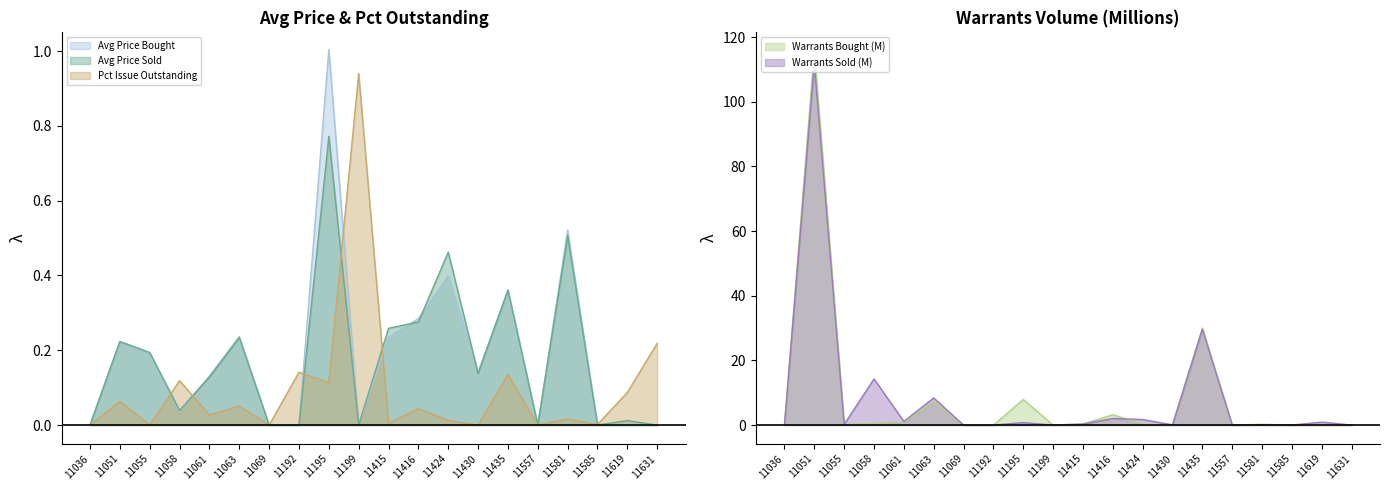

How many values in Pct Issue Outstanding are above zero?

17